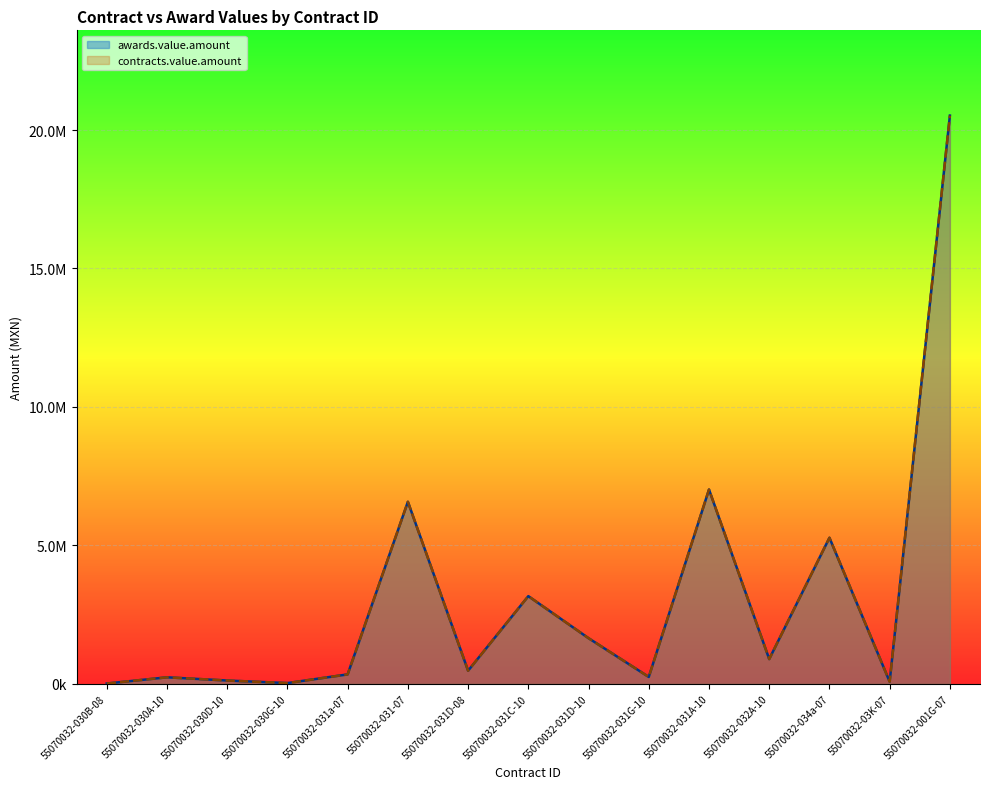

True or false: contracts.value.amount and awards.value.amount intersect in this chart.

False